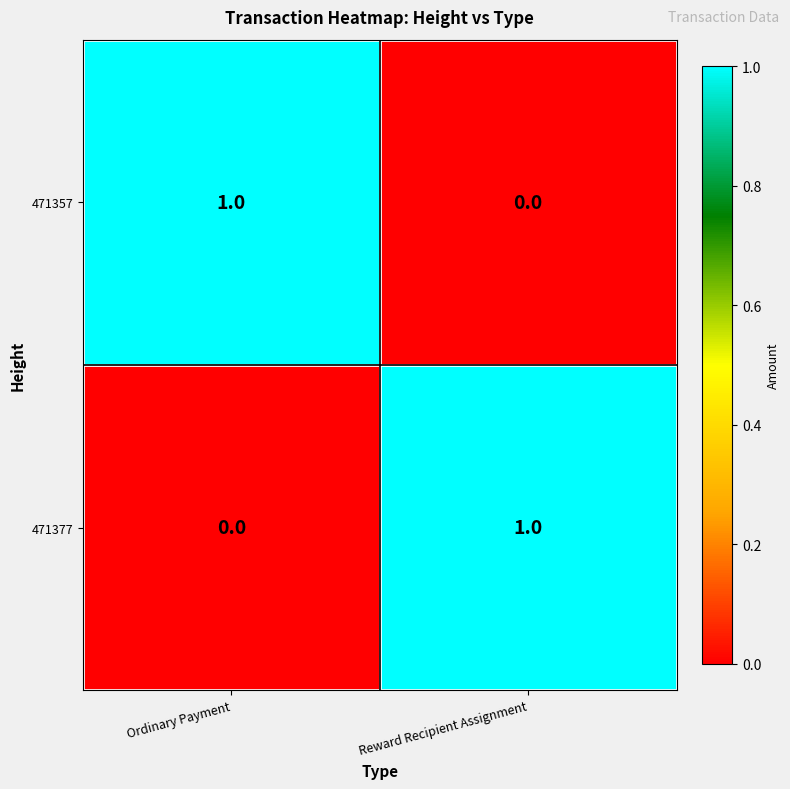

What is the spread (max minus min) of values at Reward Recipient Assignment?

1